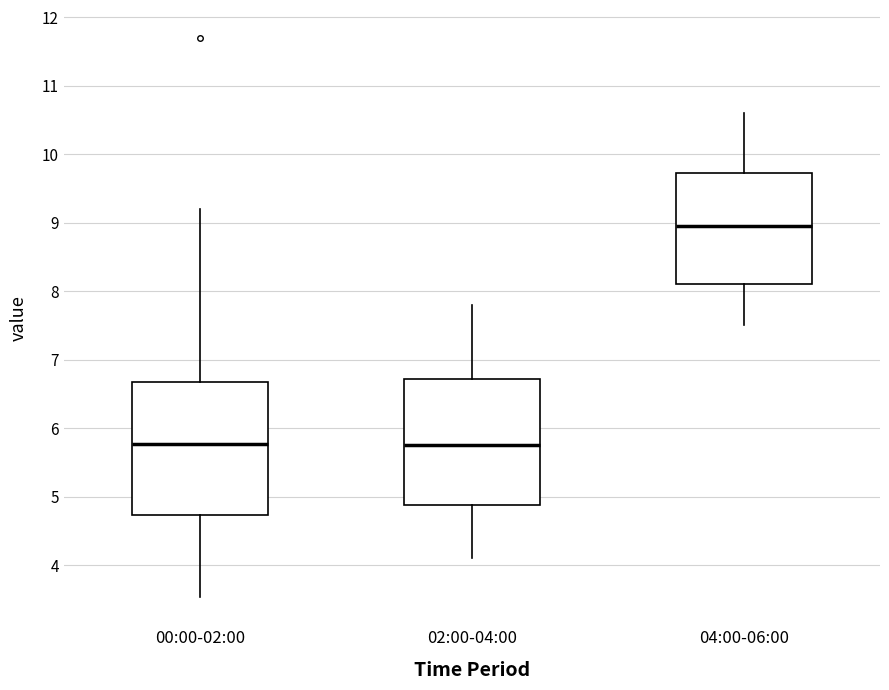

Reading left to right, transcribe this box plot: for each box, give where its median line is, the range the box spans, and where its two whiskers end, as read against the y-axis. The values are not printed on the chart, so give them approximately, as read against the axis.

00:00-02:00: median 5.8, box 4.7 to 6.7, whiskers 3.5 to 9.2
02:00-04:00: median 5.8, box 4.9 to 6.7, whiskers 4.1 to 7.8
04:00-06:00: median 9.0, box 8.1 to 9.7, whiskers 7.5 to 10.6